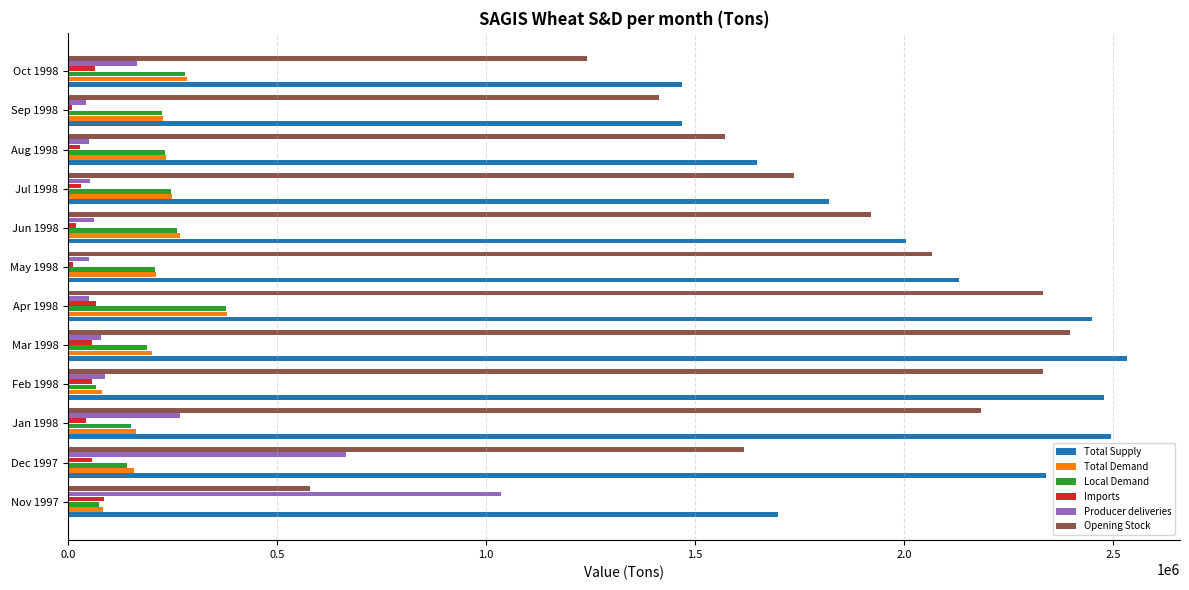

The value of Opening Stock at Nov 1997 is 578000. True or false?

True